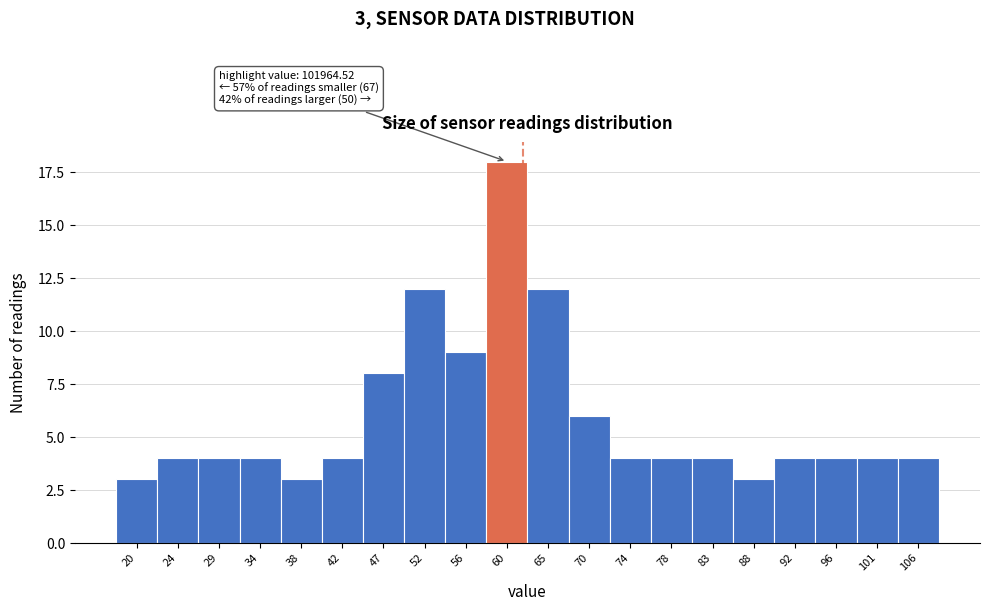

Reading left to right, extract all data points from this chart.

20=3	24=4	29=4	34=4	38=3	42=4	47=8	52=12	56=9	60=18	65=12	70=6	74=4	78=4	83=4	88=3	92=4	96=4	101=4	106=4